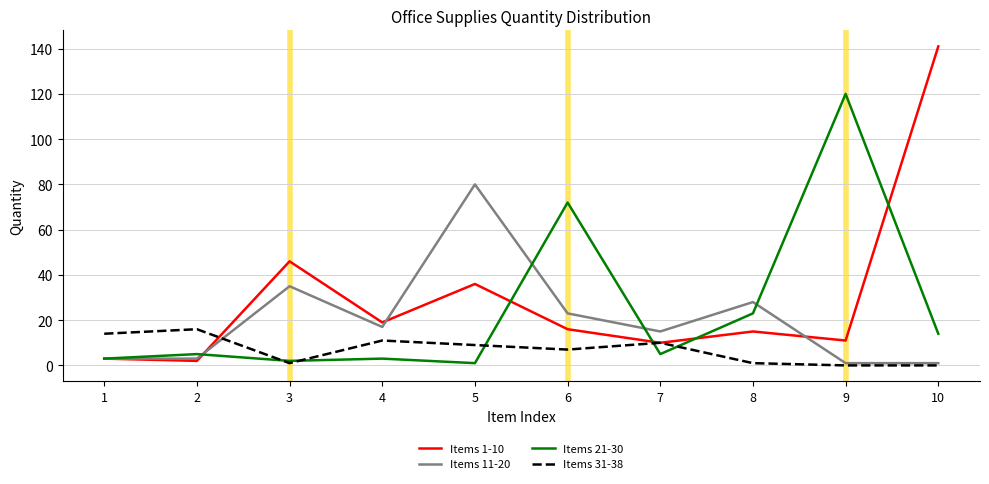

What is the highest value of the Items 21-30 series?

120